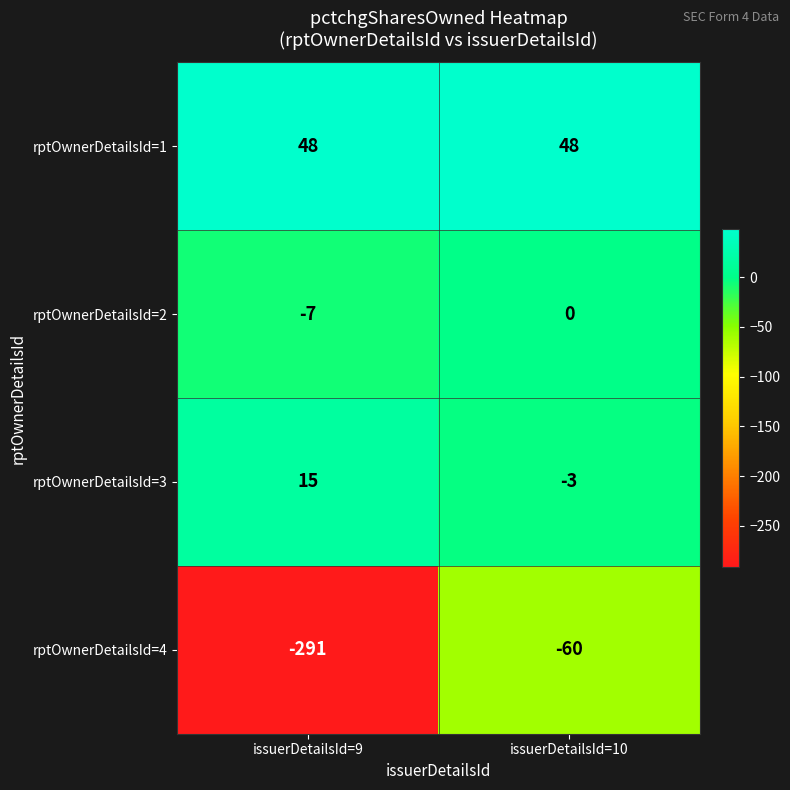

What is the maximum value for rptOwnerDetailsId=4?

-60